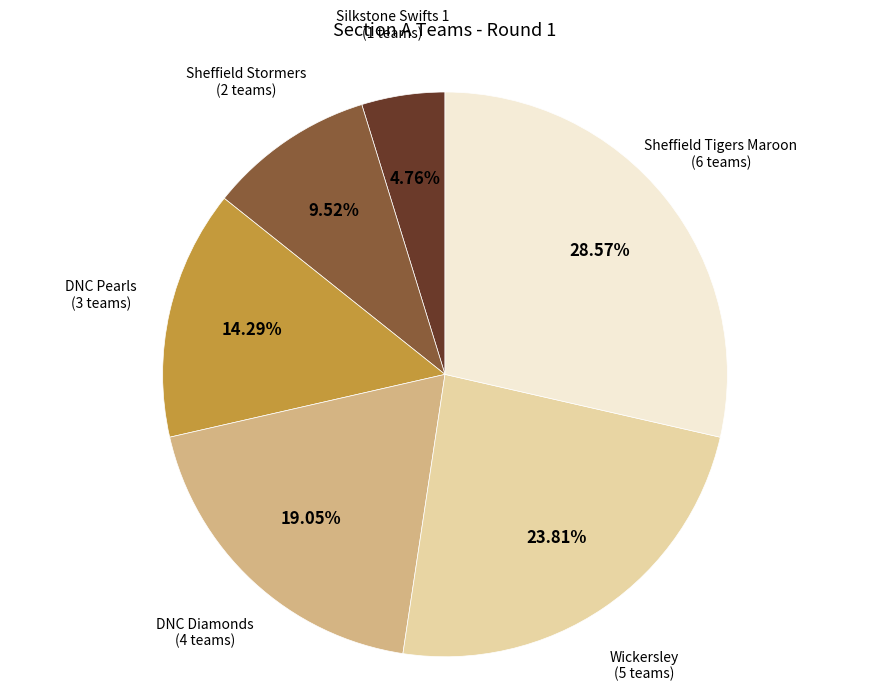

How many segments does this pie chart have?

6